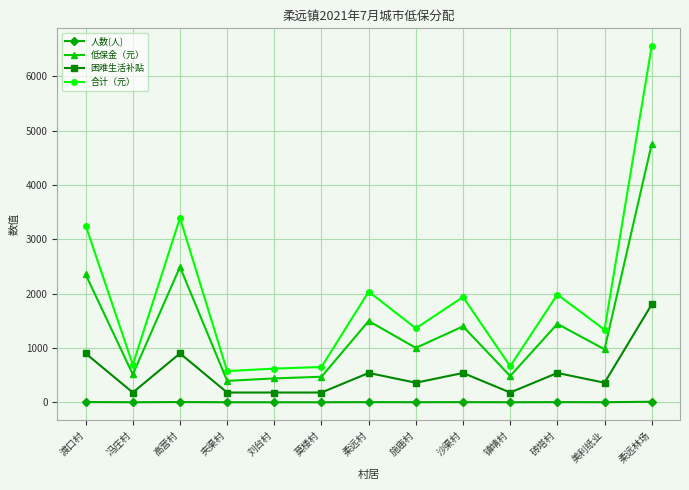

What is the total value across all series at 莫楼村?

1301